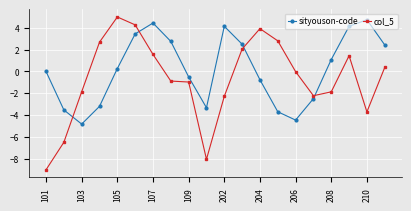

What is the sum of all sityouson-code values?

3.2